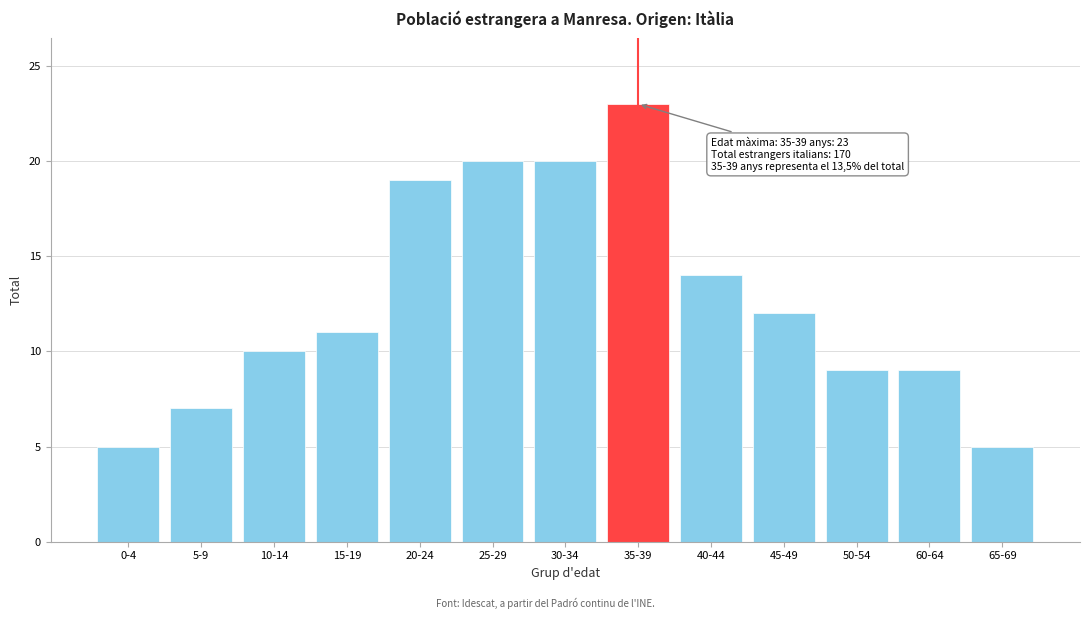

Reading left to right, transcribe all the data shown in this chart.

5	7	10	11	19	20	20	23	14	12	9	9	5